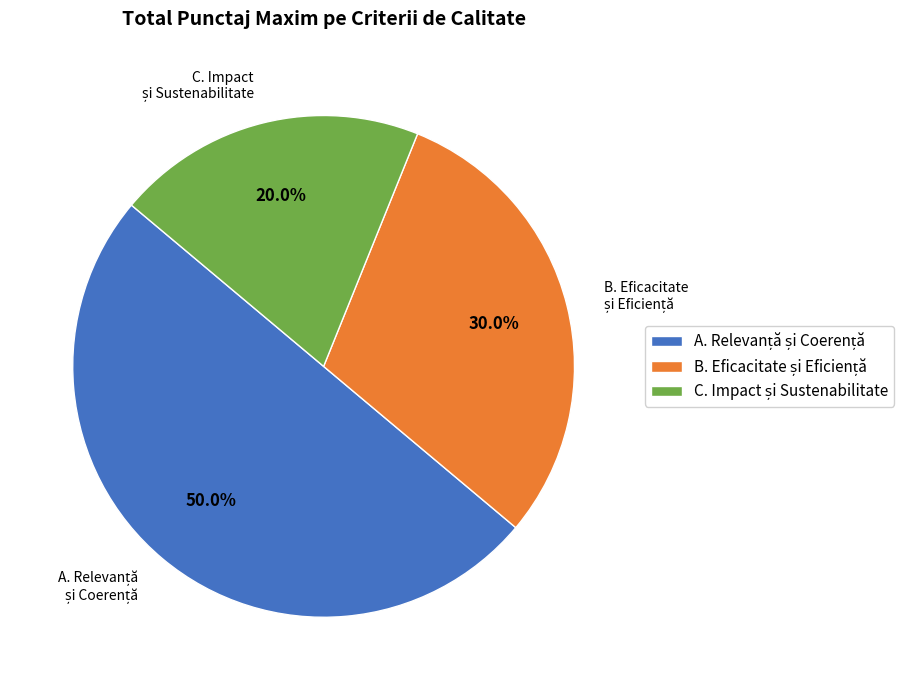

Which slice is the smallest?

C. IMPACT ȘI SUSTENABILITATE